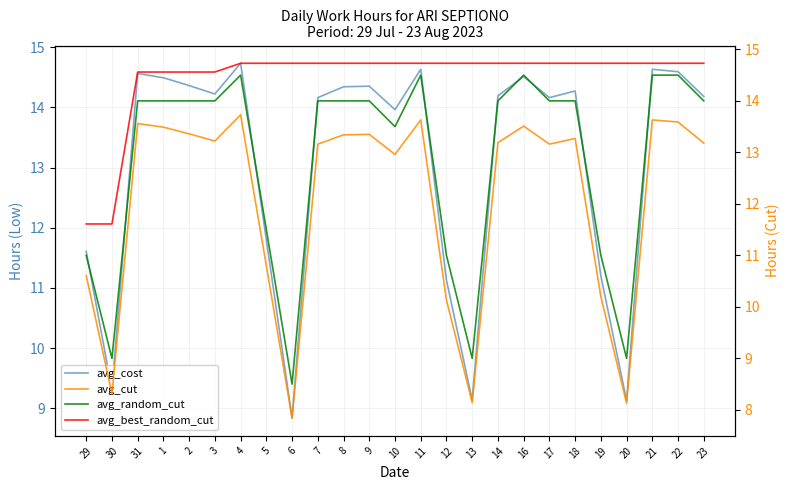

What are all the series names shown in the legend?

avg_cost, avg_cut, avg_random_cut, avg_best_random_cut